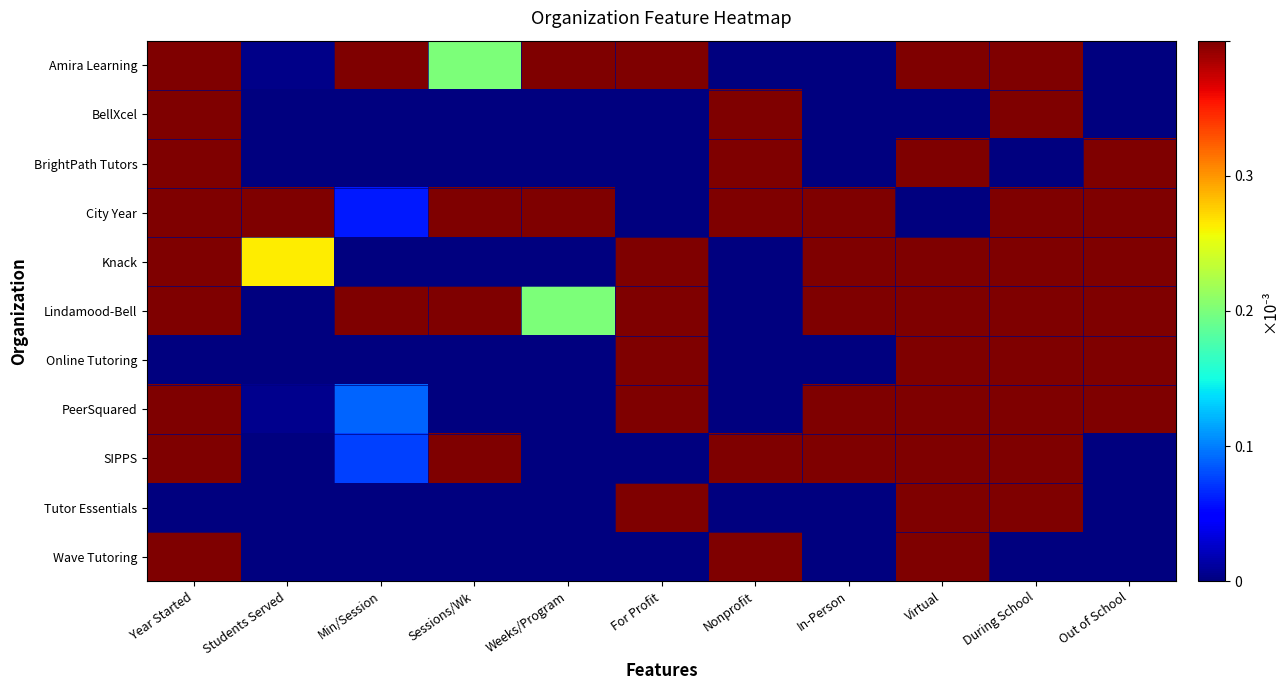

Reading right to left, extract all data points from this chart.

Amira Learning: Out of School=0.0	During School=1.0	Virtual=1.0	In-Person=0.0	Nonprofit=0.0	For Profit=1.0	Weeks/Program=1.0	Sessions/Wk=0.2	Min/Session=1.0	Students Served=0.0	Year Started=1.0
BellXcel: Out of School=0.0	During School=1.0	Virtual=0.0	In-Person=0.0	Nonprofit=1.0	For Profit=0.0	Weeks/Program=0.0	Sessions/Wk=0.0	Min/Session=0.0	Students Served=0.0	Year Started=1.0
BrightPath Tutors: Out of School=1.0	During School=0.0	Virtual=1.0	In-Person=0.0	Nonprofit=1.0	For Profit=0.0	Weeks/Program=0.0	Sessions/Wk=0.0	Min/Session=0.0	Students Served=0.0	Year Started=1.0
City Year: Out of School=1.0	During School=1.0	Virtual=0.0	In-Person=1.0	Nonprofit=1.0	For Profit=0.0	Weeks/Program=0.9	Sessions/Wk=0.6	Min/Session=0.1	Students Served=1.0	Year Started=1.0
Knack: Out of School=1.0	During School=1.0	Virtual=1.0	In-Person=1.0	Nonprofit=0.0	For Profit=1.0	Weeks/Program=0.0	Sessions/Wk=0.0	Min/Session=0.0	Students Served=0.3	Year Started=1.0
Lindamood-Bell: Out of School=1.0	During School=1.0	Virtual=1.0	In-Person=1.0	Nonprofit=0.0	For Profit=1.0	Weeks/Program=0.2	Sessions/Wk=1.0	Min/Session=0.5	Students Served=0.0	Year Started=1.0
Online Tutoring: Out of School=1.0	During School=1.0	Virtual=1.0	In-Person=0.0	Nonprofit=0.0	For Profit=1.0	Weeks/Program=0.0	Sessions/Wk=0.0	Min/Session=0.0	Students Served=0.0	Year Started=0.0
PeerSquared: Out of School=1.0	During School=1.0	Virtual=1.0	In-Person=1.0	Nonprofit=0.0	For Profit=1.0	Weeks/Program=0.0	Sessions/Wk=0.0	Min/Session=0.1	Students Served=0.0	Year Started=1.0
SIPPS: Out of School=0.0	During School=1.0	Virtual=1.0	In-Person=1.0	Nonprofit=1.0	For Profit=0.0	Weeks/Program=0.0	Sessions/Wk=0.8	Min/Session=0.1	Students Served=0.0	Year Started=1.0
Tutor Essentials: Out of School=0.0	During School=1.0	Virtual=1.0	In-Person=0.0	Nonprofit=0.0	For Profit=1.0	Weeks/Program=0.0	Sessions/Wk=0.0	Min/Session=0.0	Students Served=0.0	Year Started=0.0
Wave Tutoring: Out of School=0.0	During School=0.0	Virtual=1.0	In-Person=0.0	Nonprofit=1.0	For Profit=0.0	Weeks/Program=0.0	Sessions/Wk=0.0	Min/Session=0.0	Students Served=0.0	Year Started=1.0